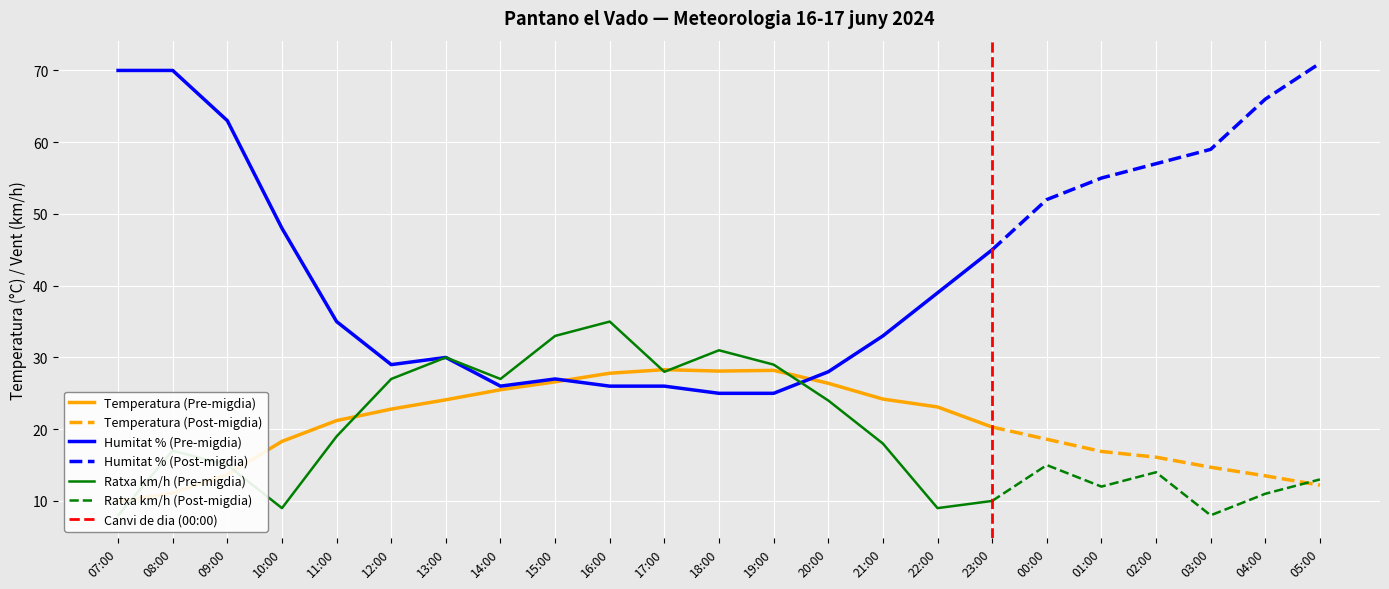

The Ratxa (km/h) series shows 29.8 at 21:00. True or false?

False